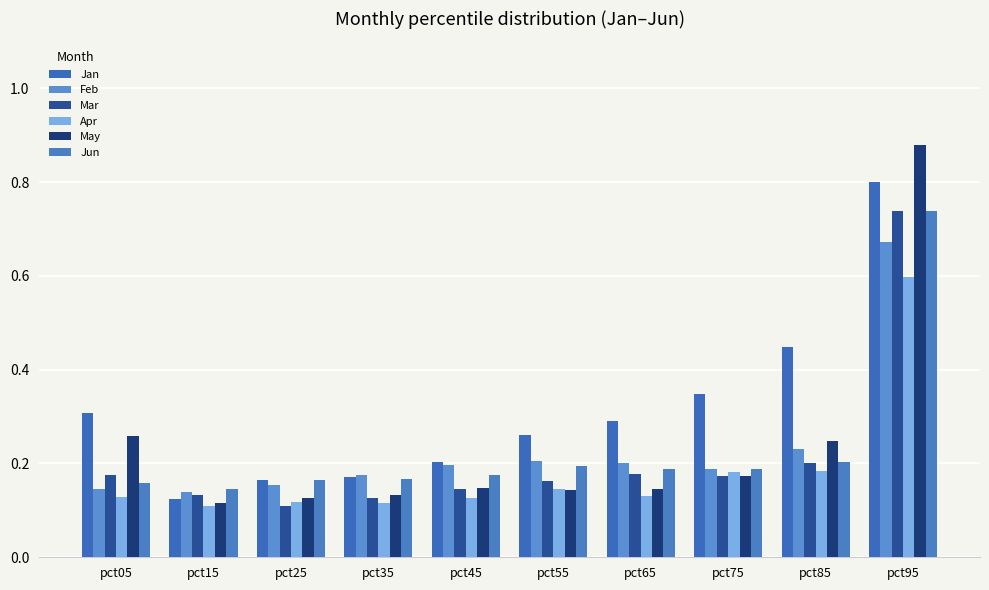

What is the total value across all series at pct15?

0.8